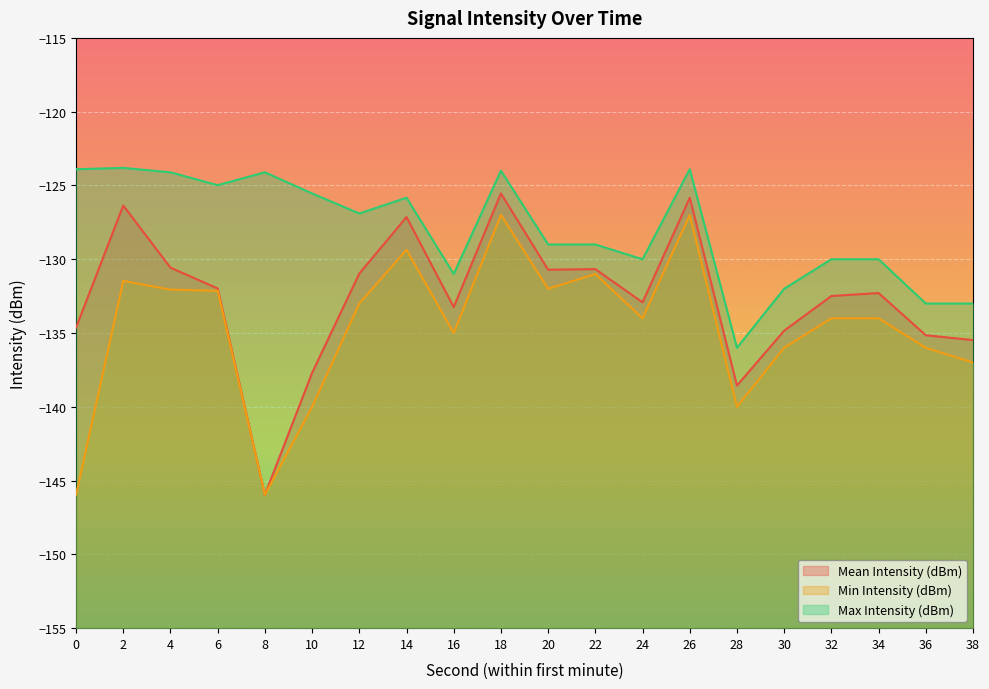

How many distinct data groups are displayed?

3